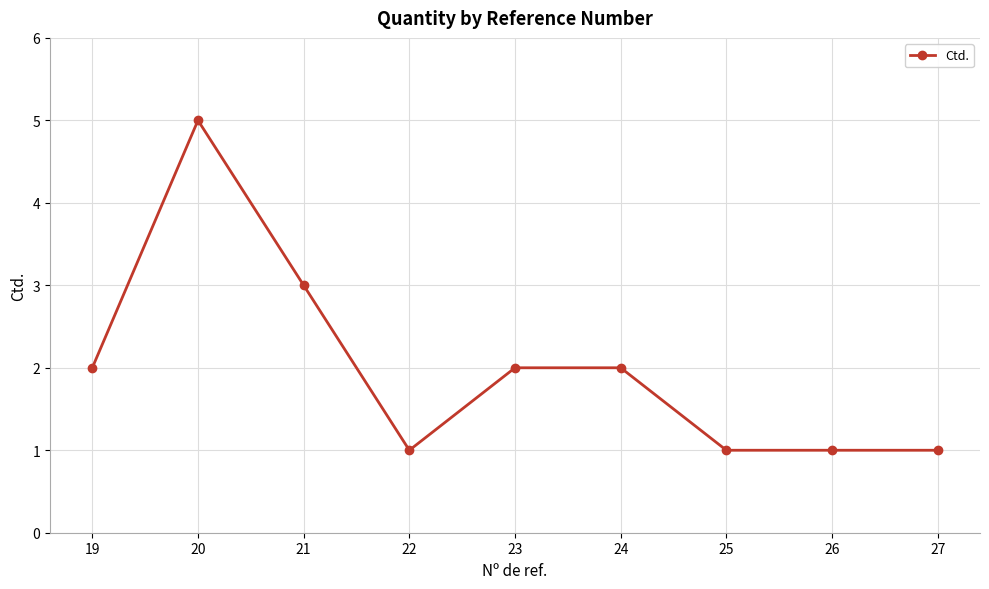

How many values are below 2?

4